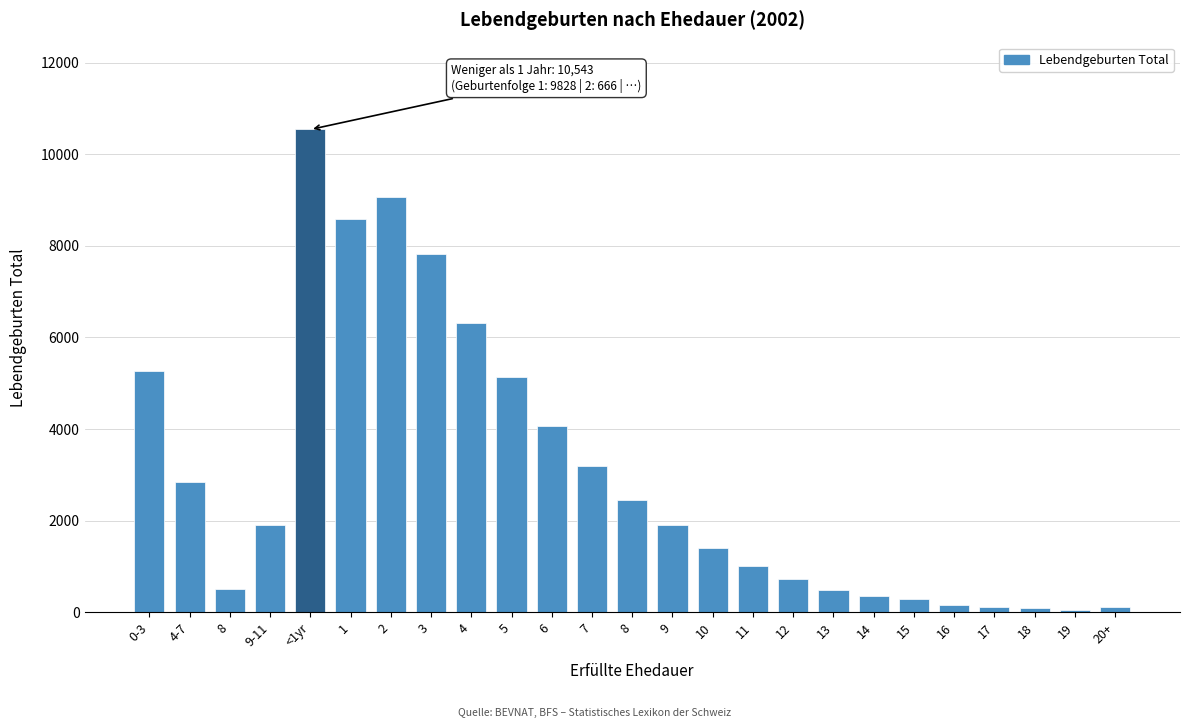

How many bars are there in total?

25